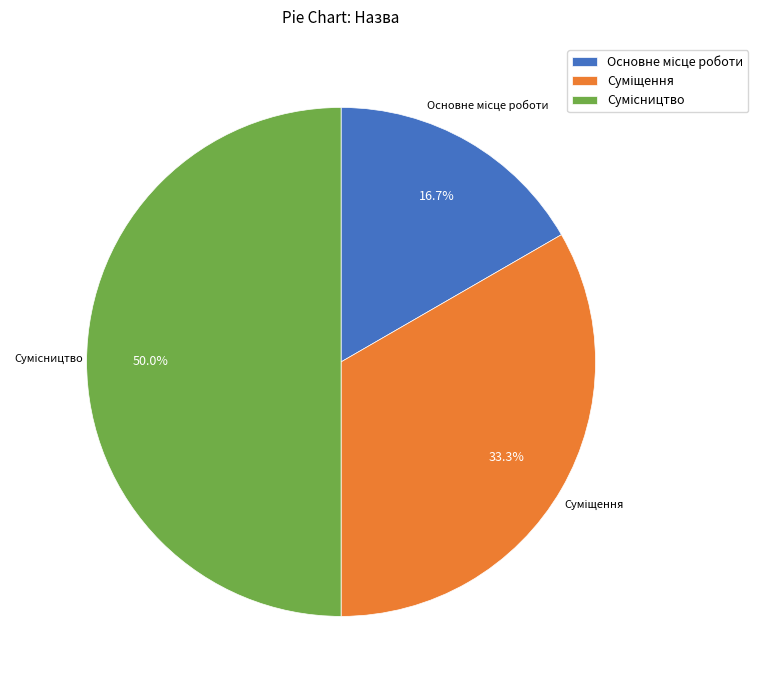

What is the largest slice in the pie chart?

Сумісництво